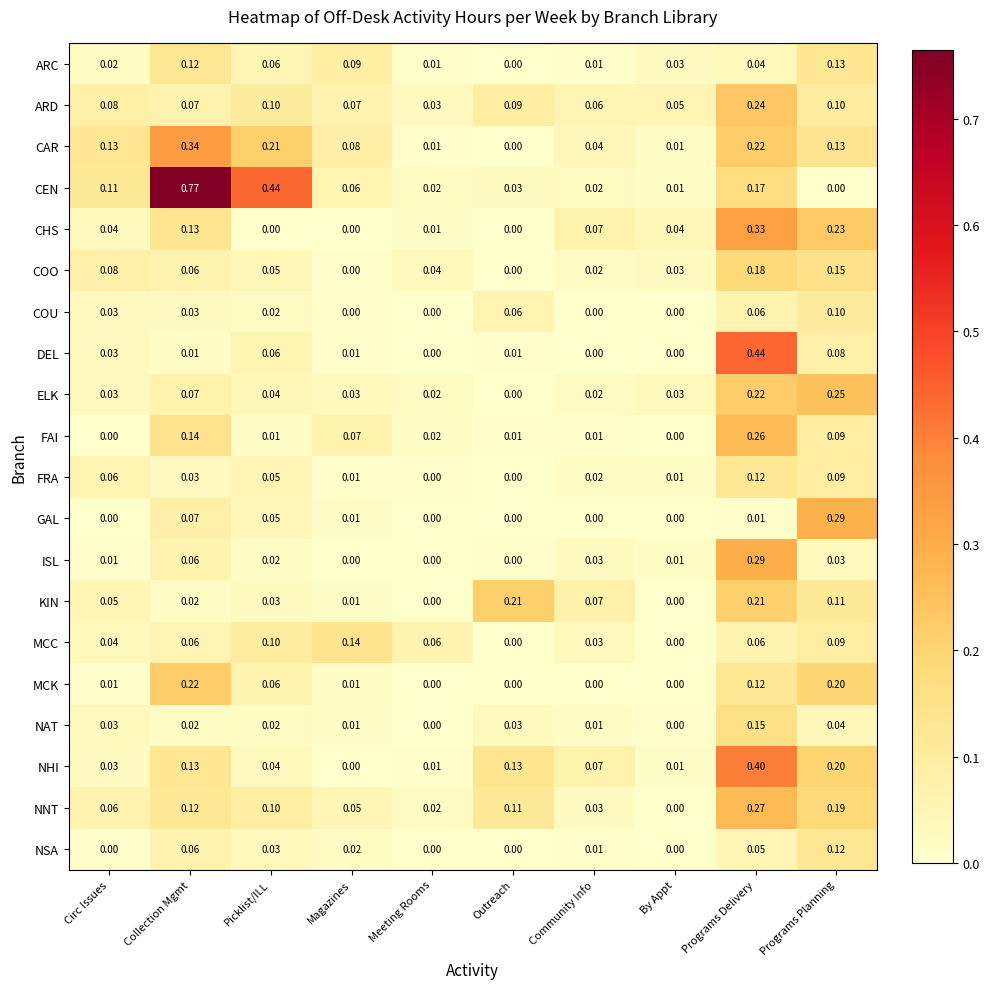

Which category has the highest value in the NSA series?

Programs Planning